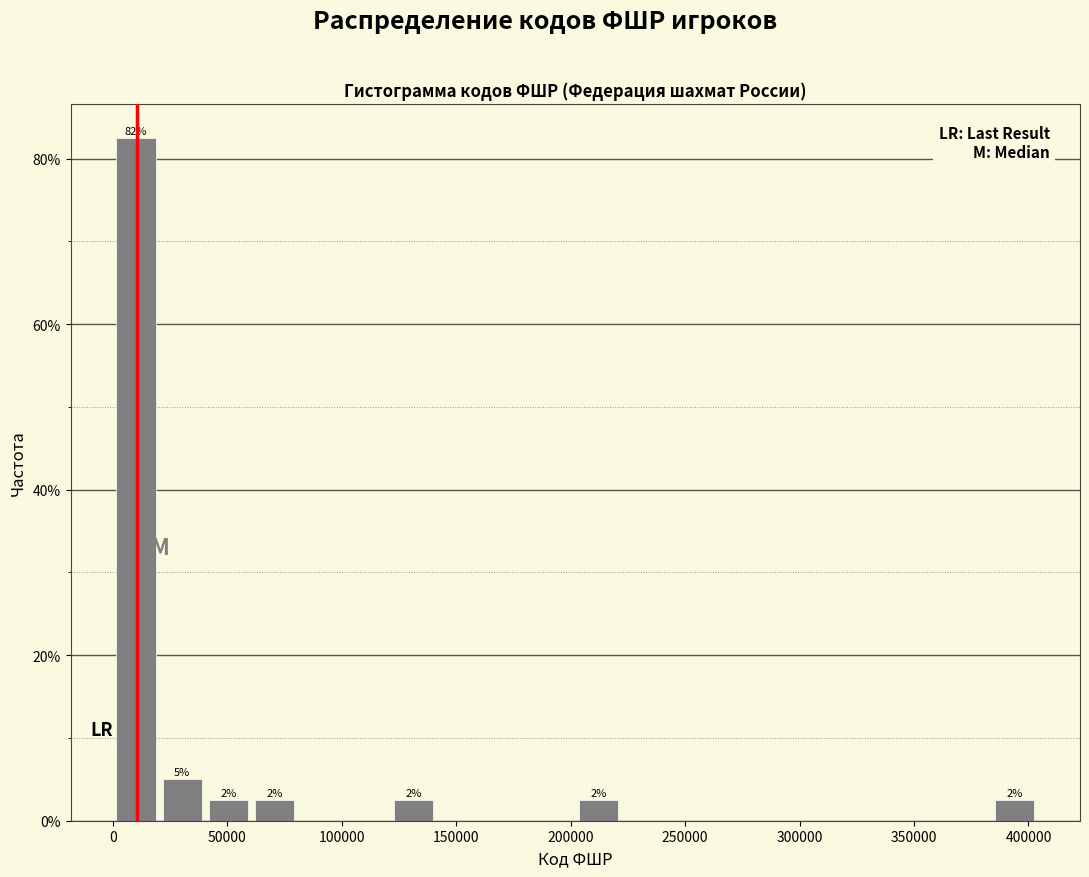

Over which range of the x-axis is the bar tallest?

0 to 20000